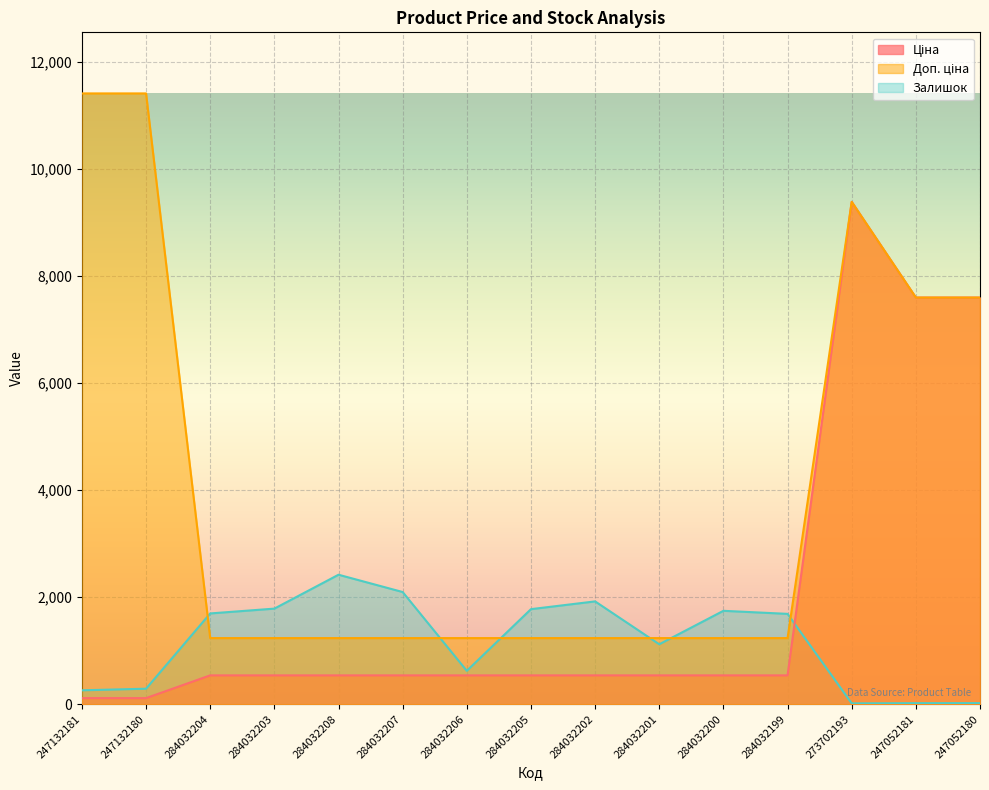

What is the total value across all series at 284032203?

3560.4